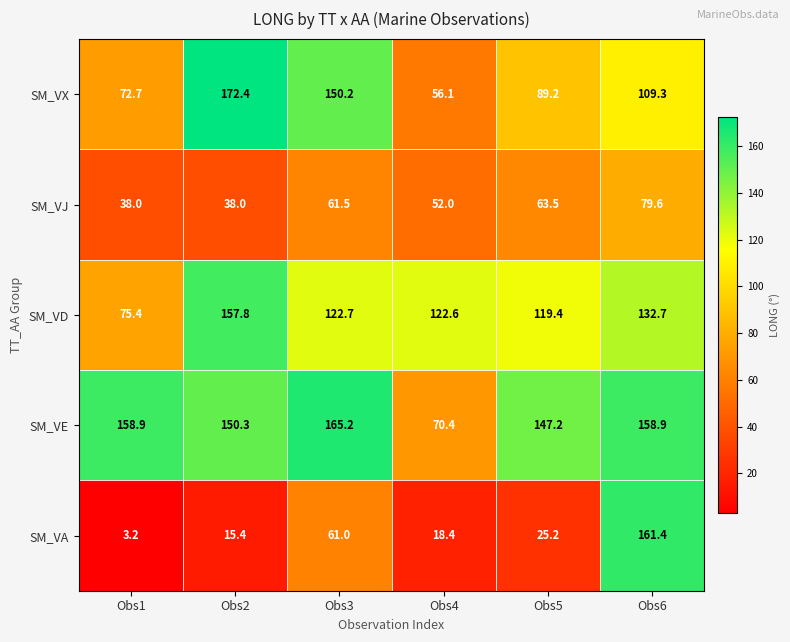

What is the sum of the SM_VX values at Obs4 and Obs1?

128.8